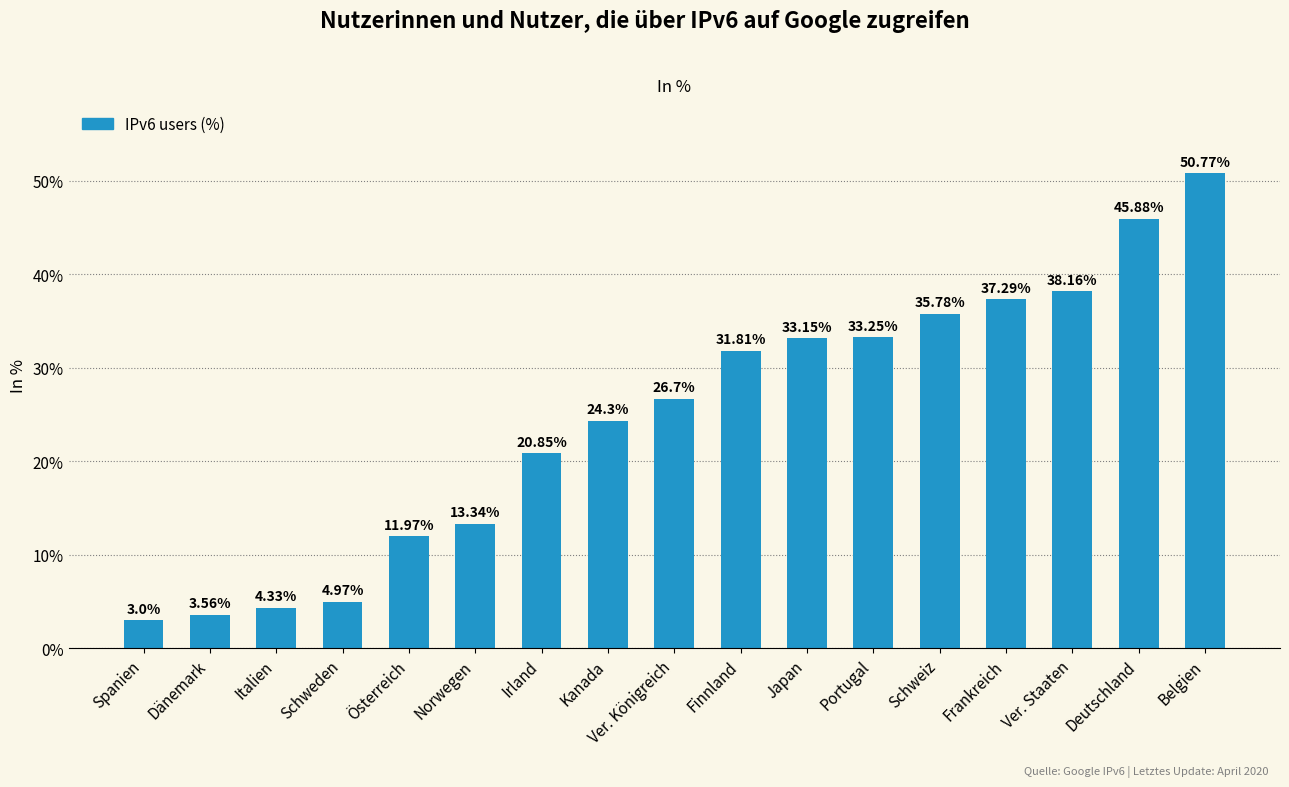

Approximately how many times larger is the value at Portugal compared to Schweden?

6.7